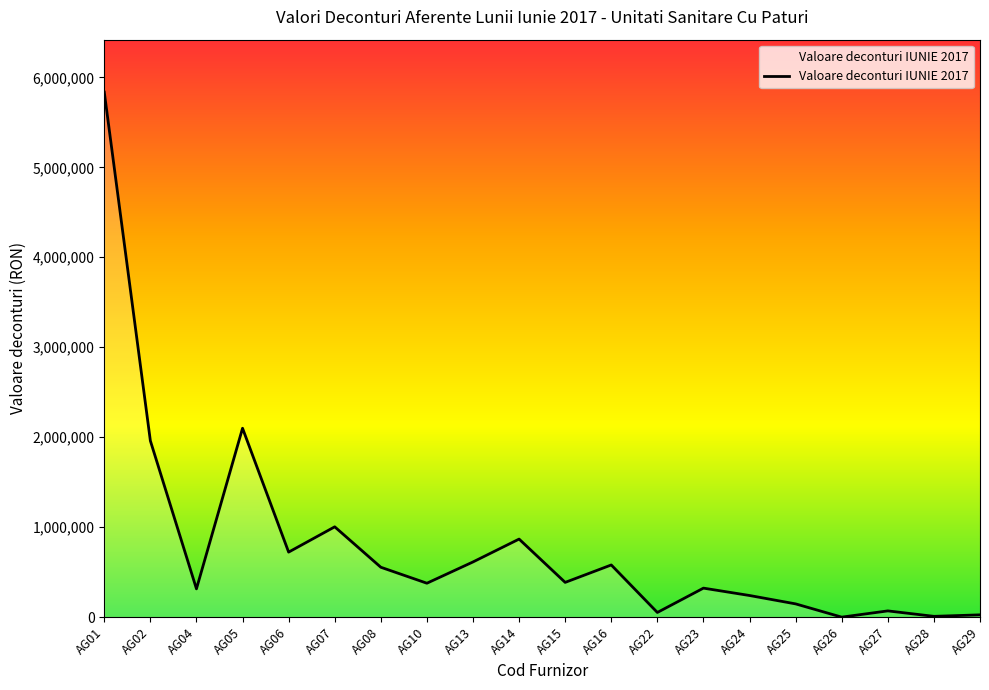

What is the difference between the maximum and minimum values?

5835309.8